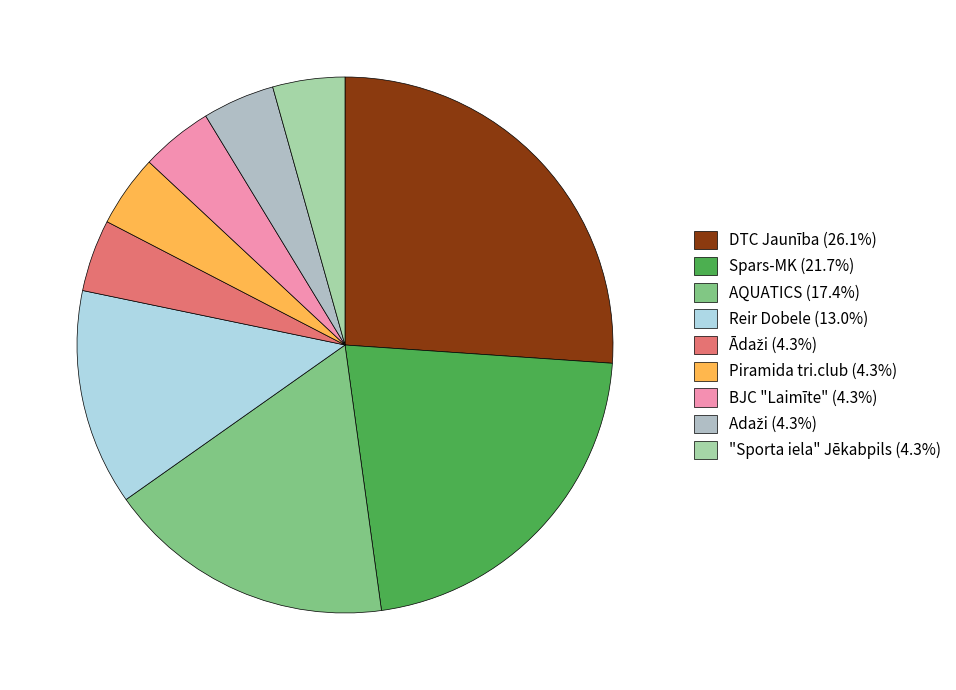

What is the smallest slice in the pie chart?

Ādaži